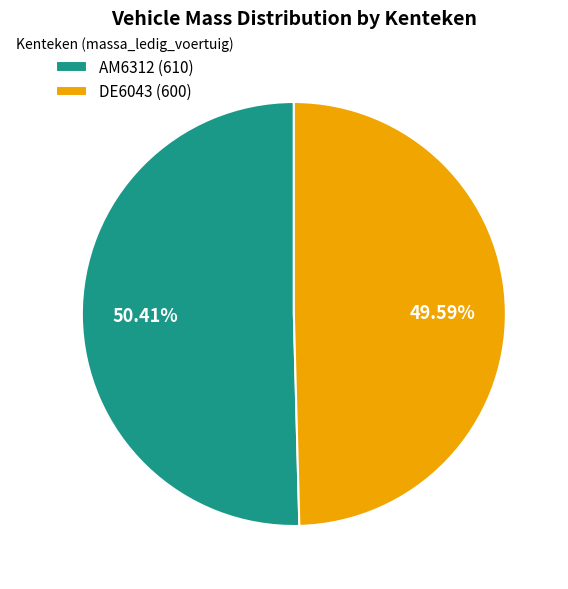

Which category accounts for the majority?

AM6312